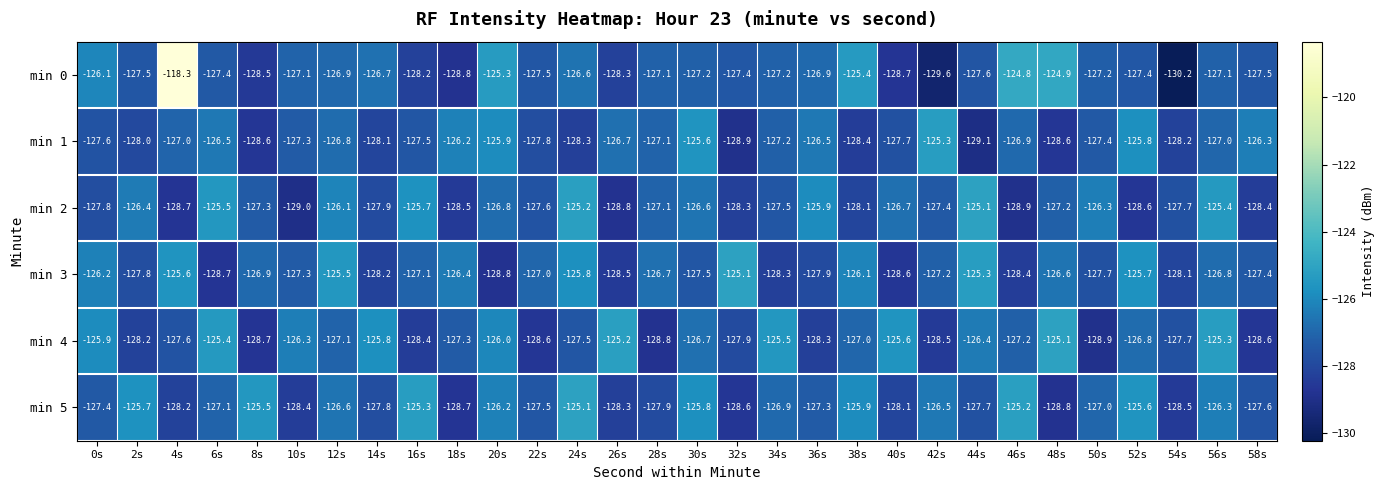

Is it true that min 5 equals -29.3 at 30s?

False